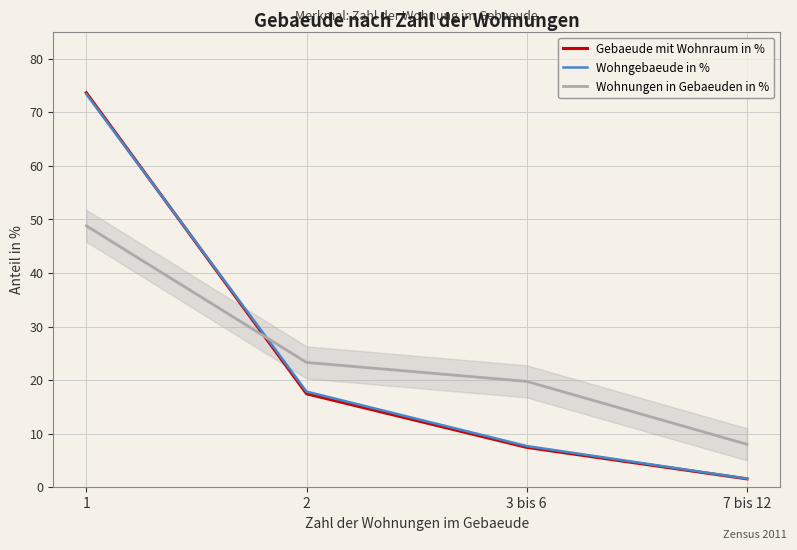

What position from the left is 3 bis 6?

3